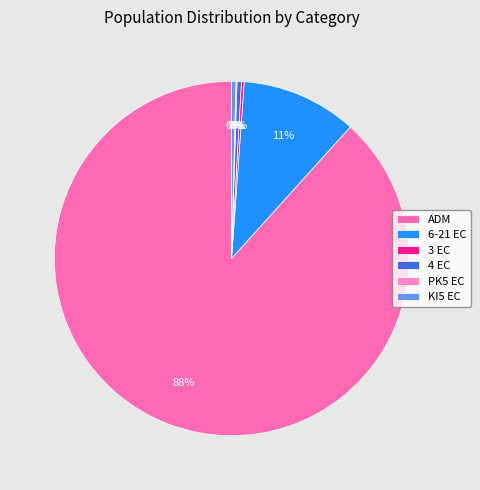

To the nearest percent, what is the difference between the largest and smallest slice percentages?

88%